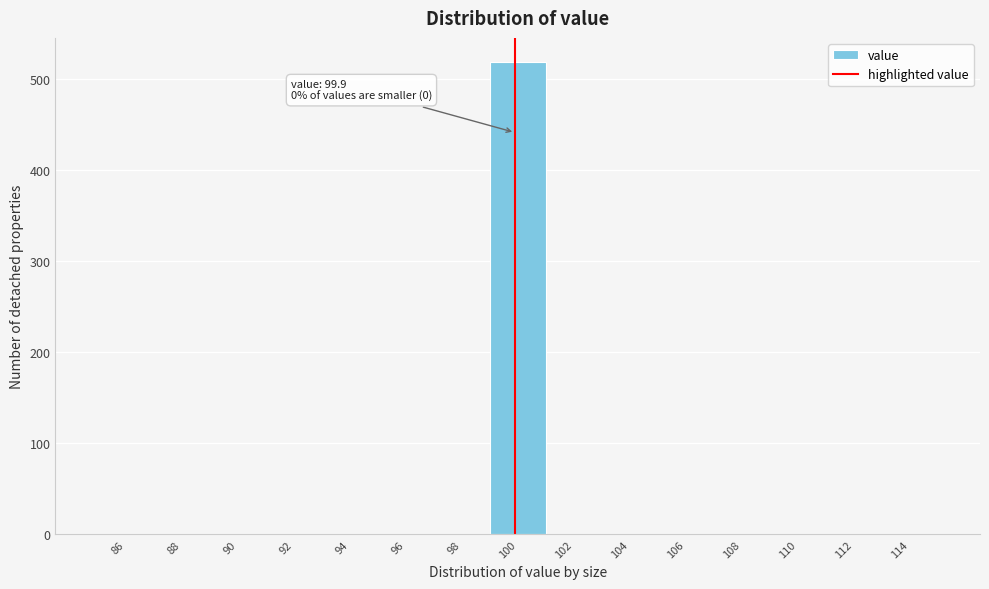

Over which range of the x-axis is the bar tallest?

99 to 101